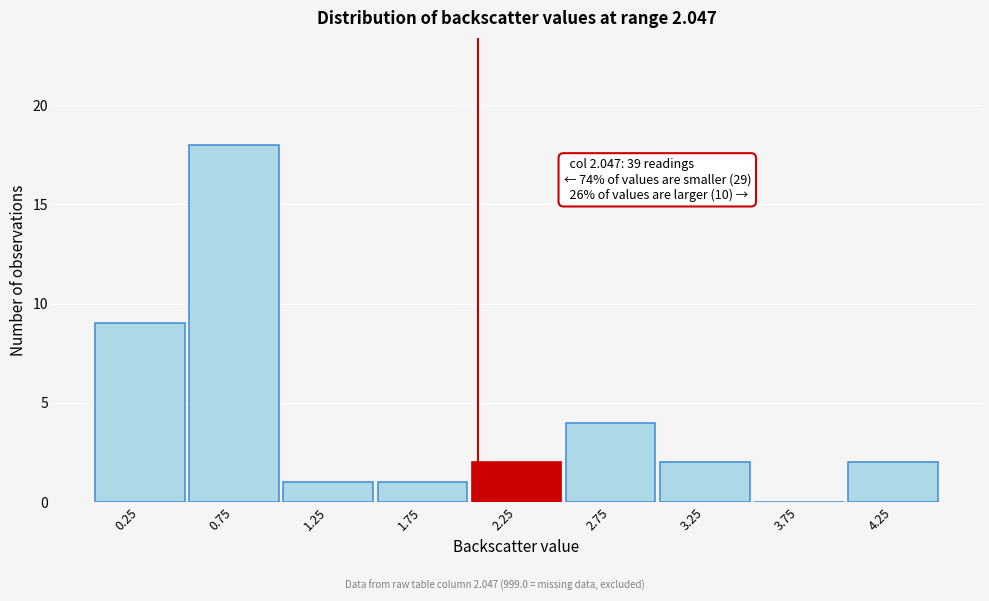

Reading left to right, what are all the values shown in this chart?

0.25=9	0.75=18	1.25=1	1.75=1	2.25=2	2.75=4	3.25=2	3.75=0	4.25=2